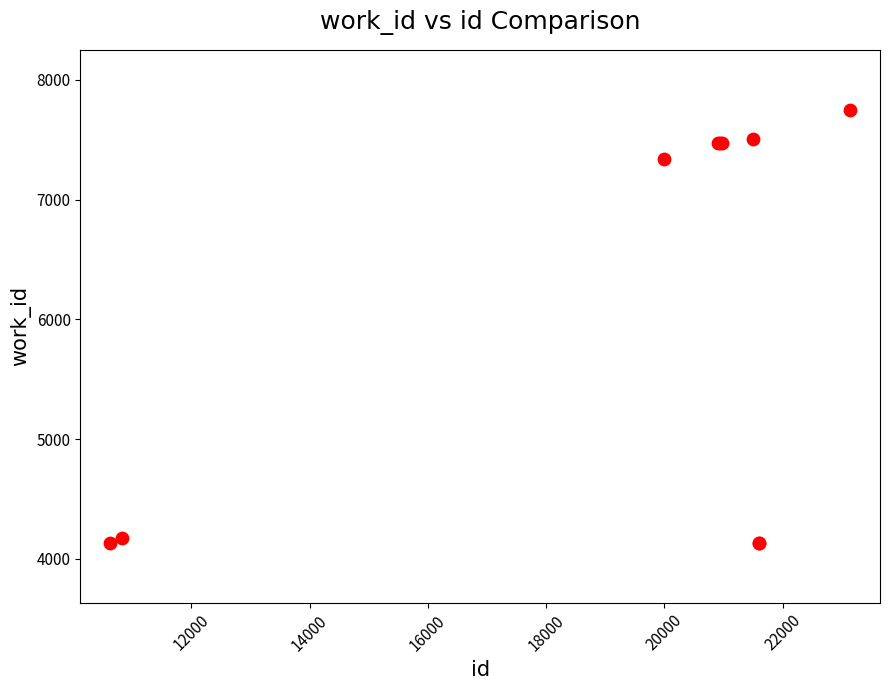

What Y value in the scatter plot is closest to 5943?

7339